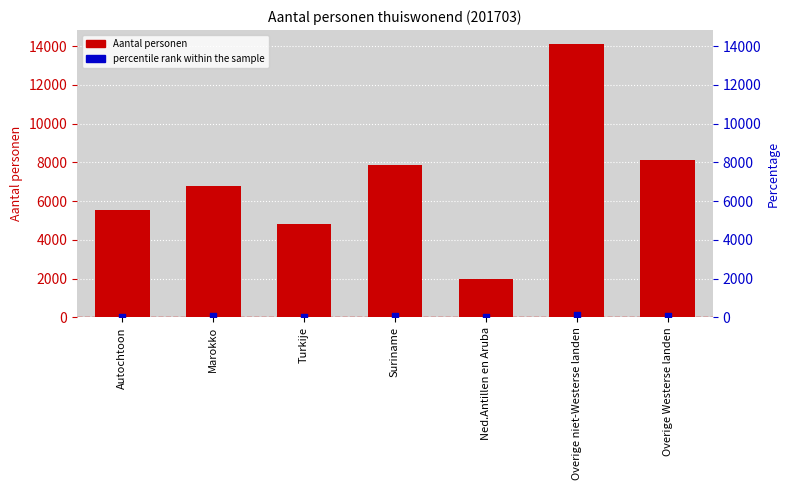

Which series has the largest Y range (max minus min)?

Aantal personen